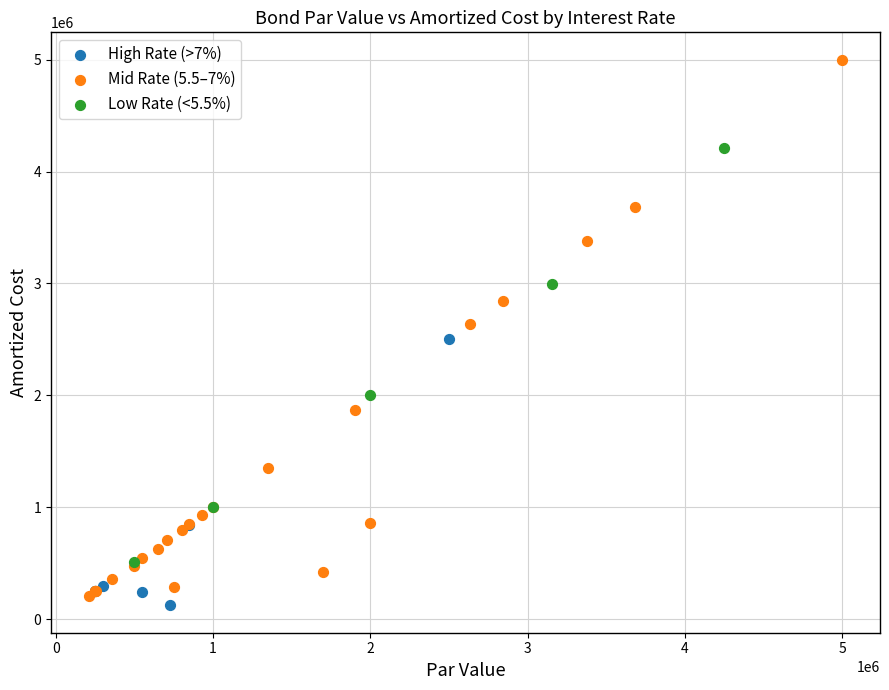

Which series has the largest Y range (max minus min)?

Mid Rate (5.5–7%)